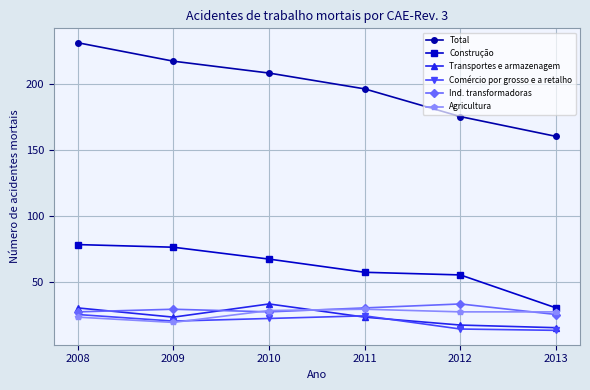

What is the value of the Construção point at the 5th from the left?

55